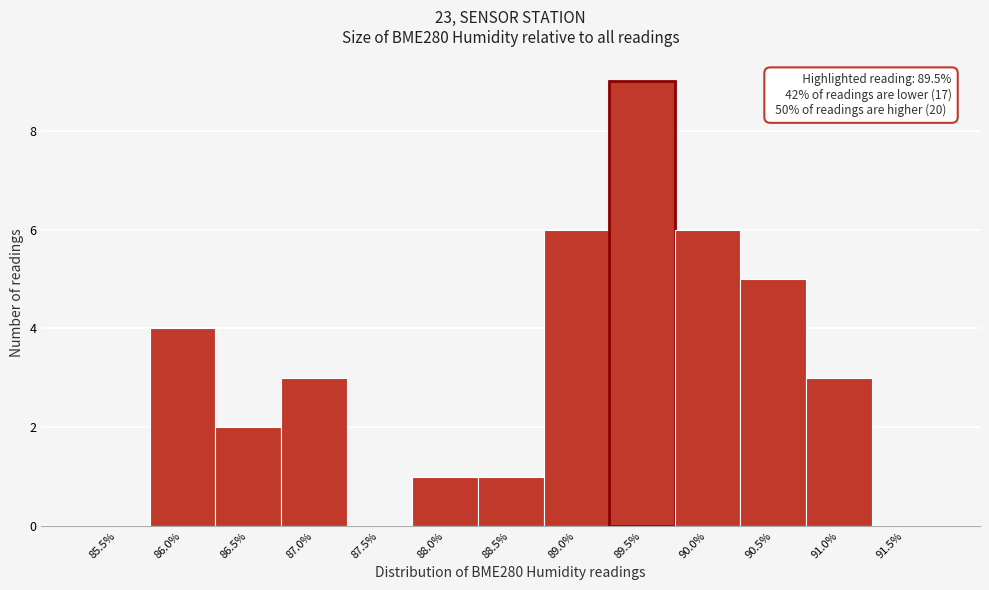

Reading left to right, transcribe all the data shown in this chart.

85.5%=0	86.0%=4	86.5%=2	87.0%=3	87.5%=0	88.0%=1	88.5%=1	89.0%=6	89.5%=9	90.0%=6	90.5%=5	91.0%=3	91.5%=0